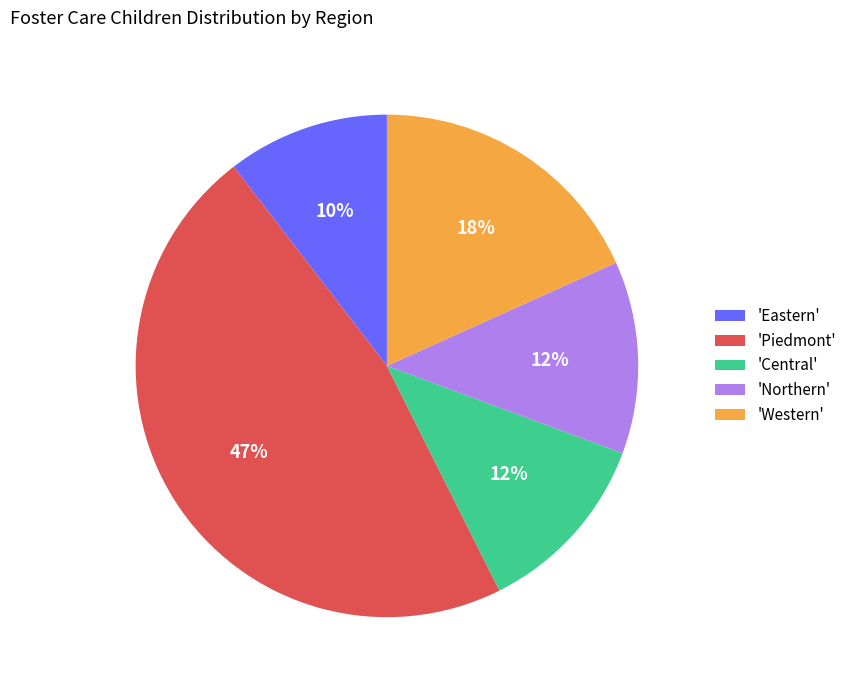

What is the ratio of the value at 'Piedmont' to the value at 'Central'?

3.9